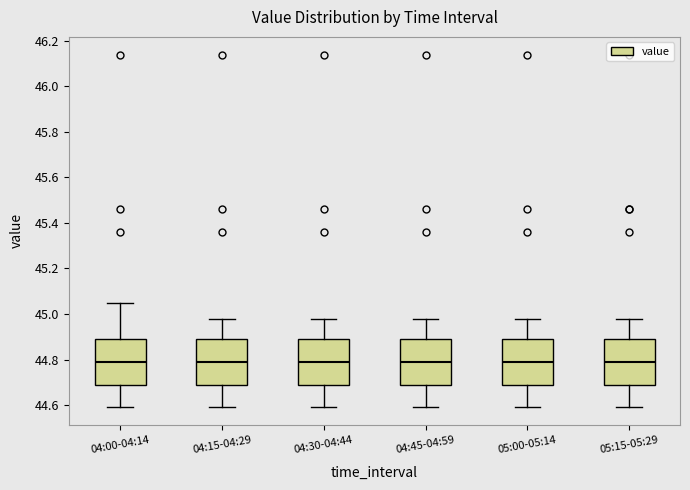

Reading left to right, read every box against the y-axis: the position of its median line, the range the box covers, and the ends of its whiskers. The values are not printed on the chart, so give them approximately, as read against the axis.

04:00-04:14: median 44.80, box 44.70 to 44.90, whiskers 44.60 to 45.06
04:15-04:29: median 44.80, box 44.70 to 44.90, whiskers 44.60 to 44.98
04:30-04:44: median 44.80, box 44.70 to 44.90, whiskers 44.60 to 44.98
04:45-04:59: median 44.80, box 44.70 to 44.90, whiskers 44.60 to 44.98
05:00-05:14: median 44.80, box 44.70 to 44.90, whiskers 44.60 to 44.98
05:15-05:29: median 44.80, box 44.70 to 44.90, whiskers 44.60 to 44.98